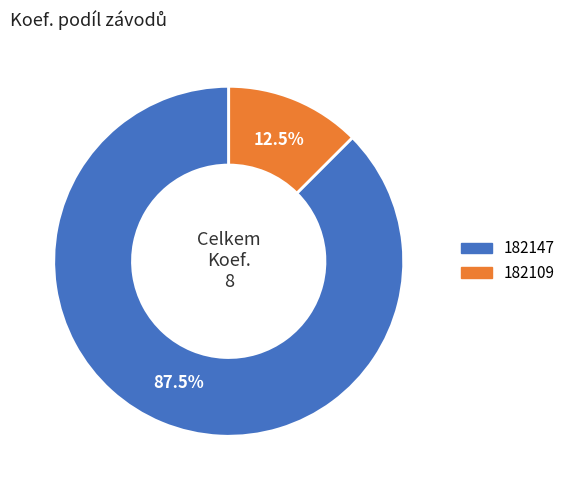

Rank the categories by value from lowest to highest.

182109, 182147